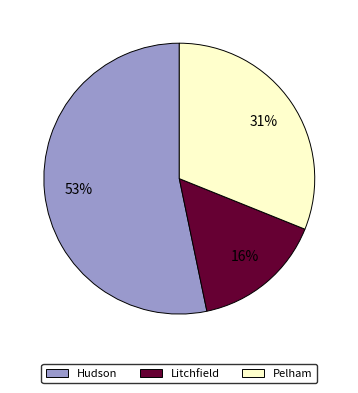

Rank the categories by value from lowest to highest.

Litchfield, Pelham, Hudson